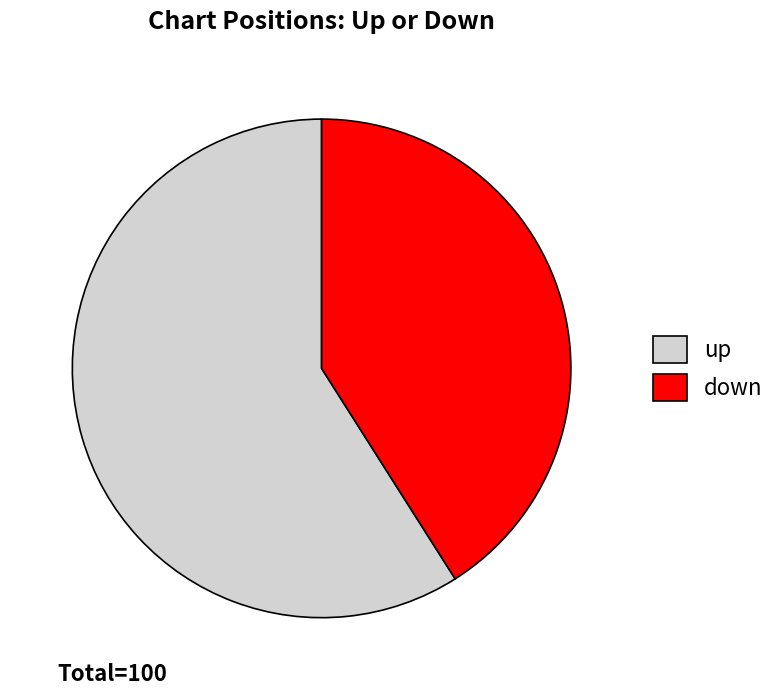

What is the majority slice?

up